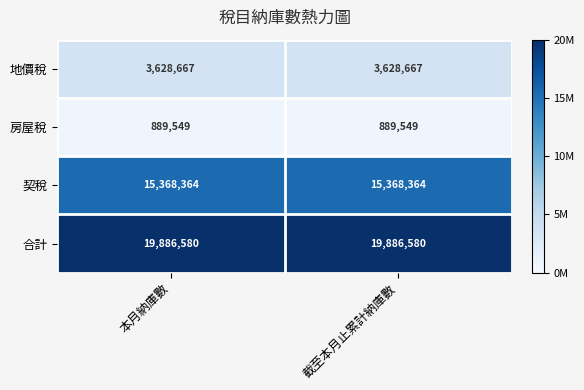

How many categories are shown in the chart?

2